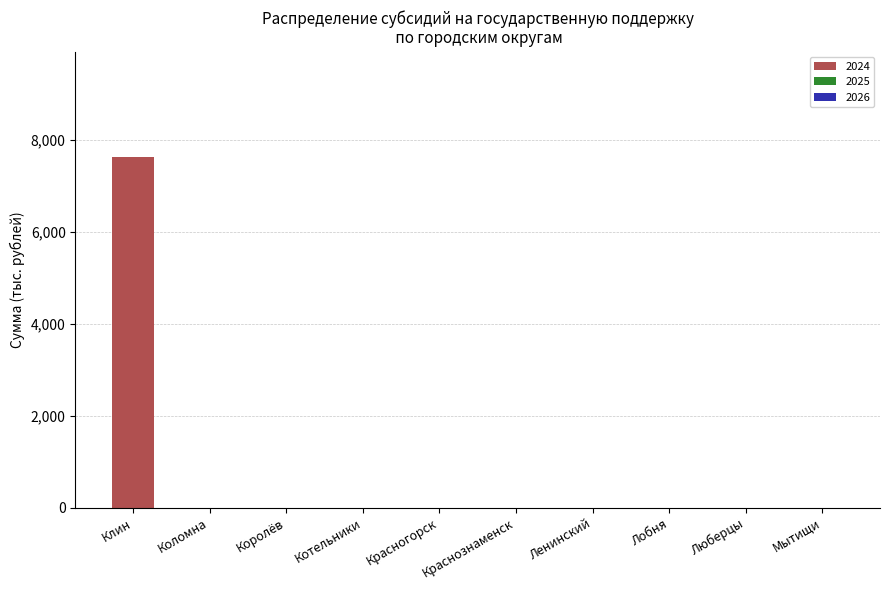

Which category has the highest value across all series?

Клин